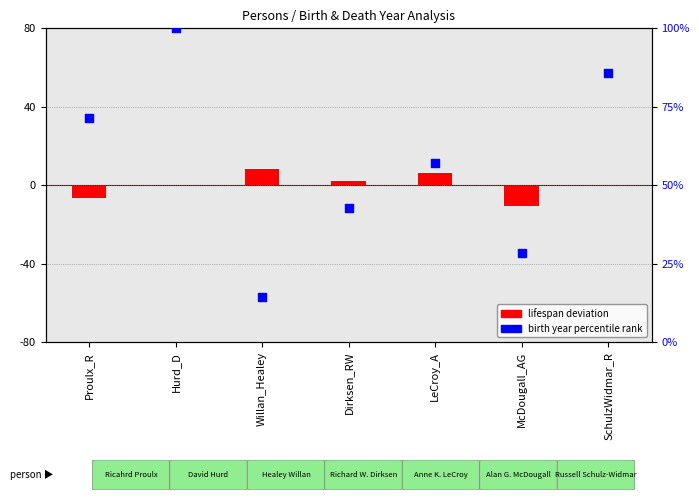

Which series contains the highest Y value?

birth year percentile